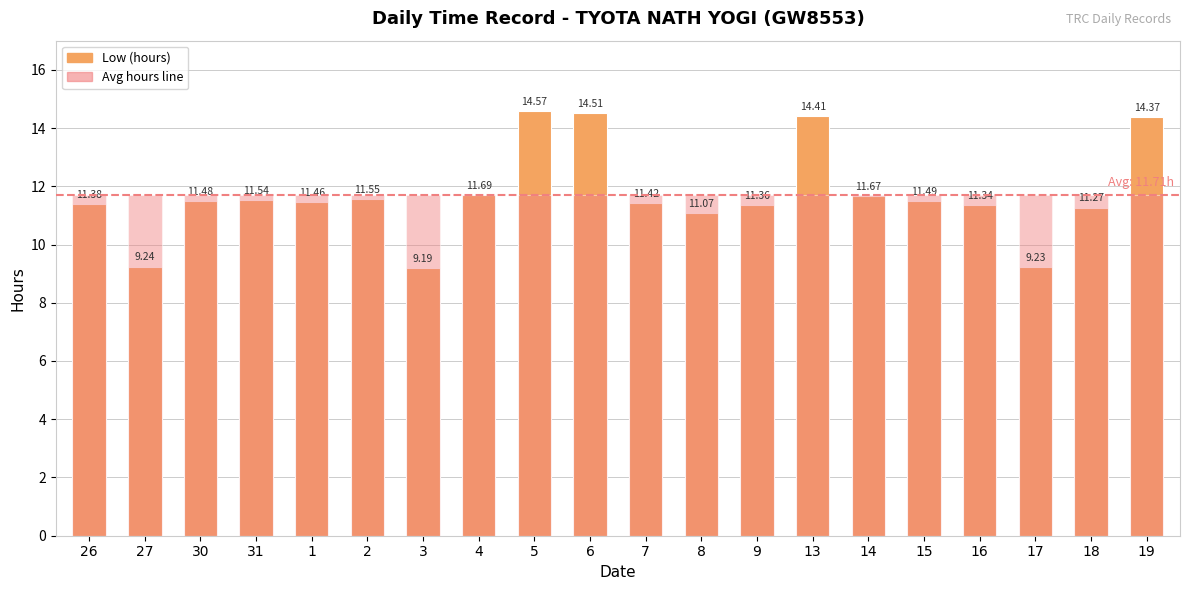

Which series changed the most between 8 and 19?

Low (hours)